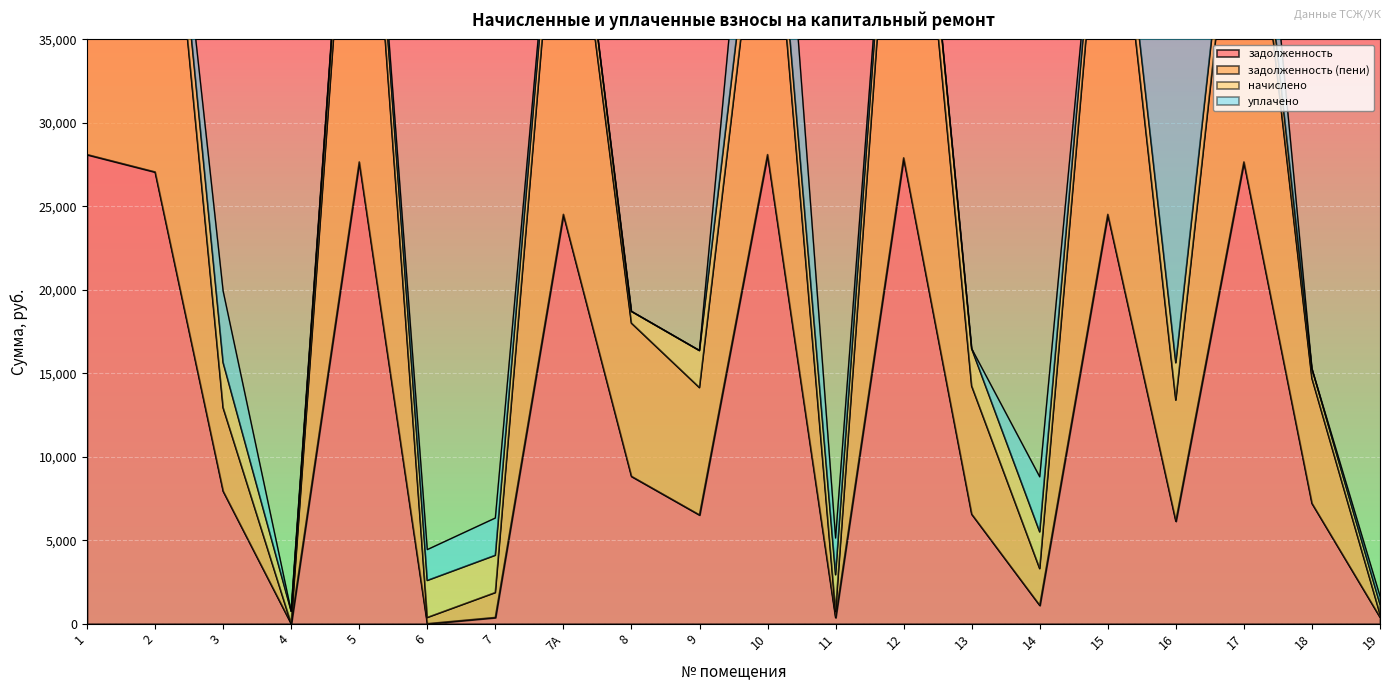

At how many categories does at least one series exceed 53874?

4